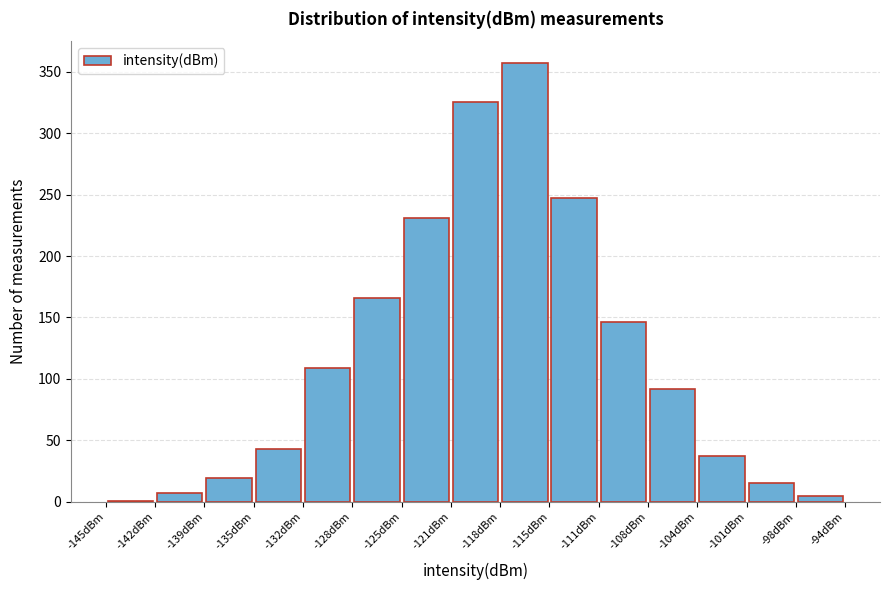

Reading left to right, list every bar in this chart as the range it spans on the x-axis followed by its height. Neither the bar edges nor the heights are printed on the chart, so give them approximately, as read against the axes.

-145.5 to -142.0: under 5
-142.0 to -138.5: 5
-138.5 to -135.0: 20
-135.0 to -131.5: 45
-131.5 to -128.5: 110
-128.5 to -125.0: 165
-125.0 to -121.5: 230
-121.5 to -118.0: 325
-118.0 to -114.5: 355
-114.5 to -111.0: 245
-111.0 to -108.0: 145
-108.0 to -104.5: 90
-104.5 to -101.0: 35
-101.0 to -97.5: 15
-97.5 to -94.0: 5